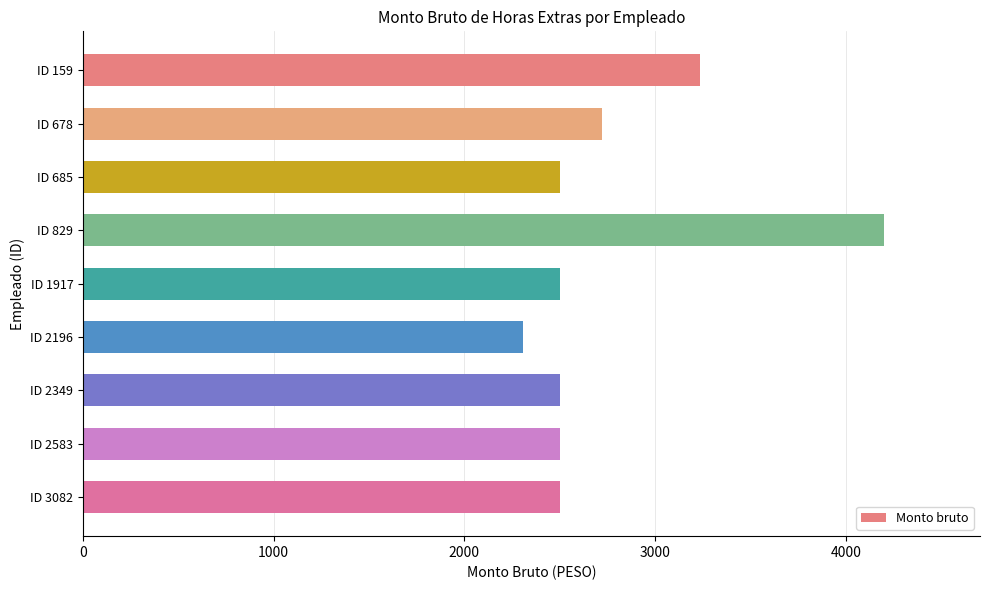

Reading top to bottom, what are all the values shown in this chart?

ID 159=3235.0	ID 678=2721.8	ID 685=2501.5	ID 829=4199.8	ID 1917=2501.5	ID 2196=2305.1	ID 2349=2501.5	ID 2583=2501.5	ID 3082=2501.5